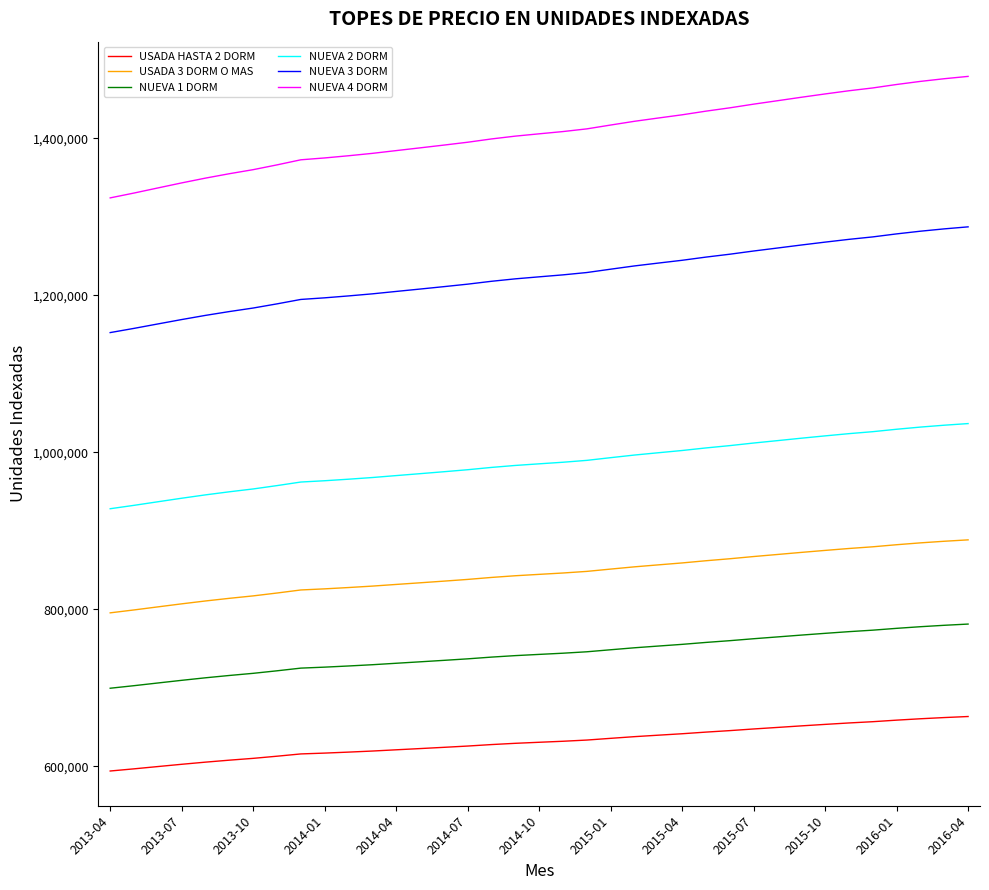

True or false: NUEVA 2 DORM and USADA 3 DORM O MAS cross at least once.

False